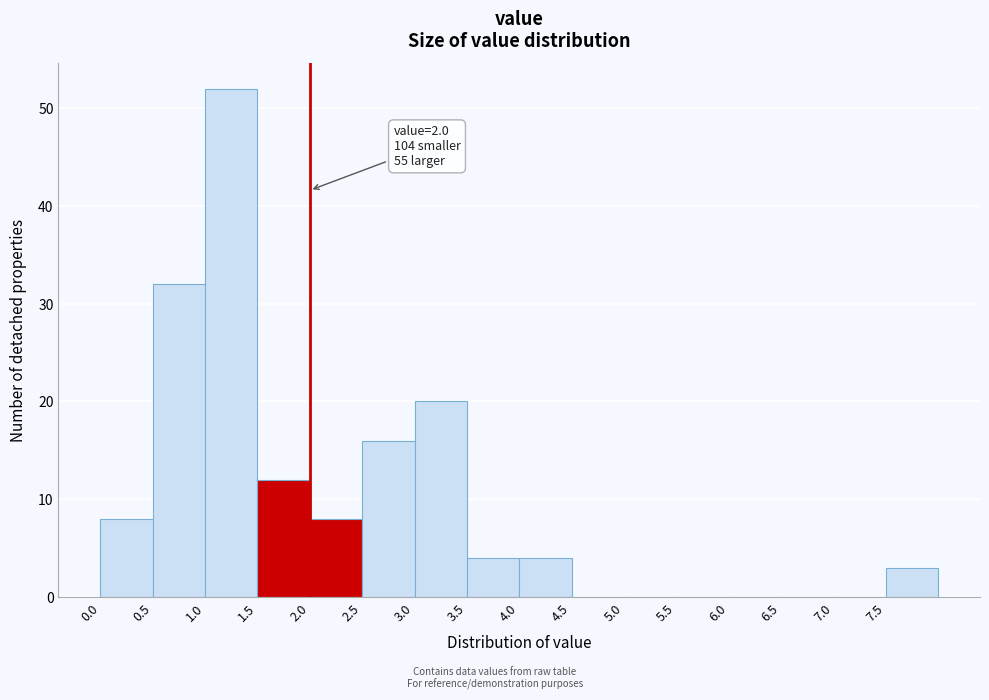

Over which range of the x-axis is the bar tallest?

1.0 to 1.5